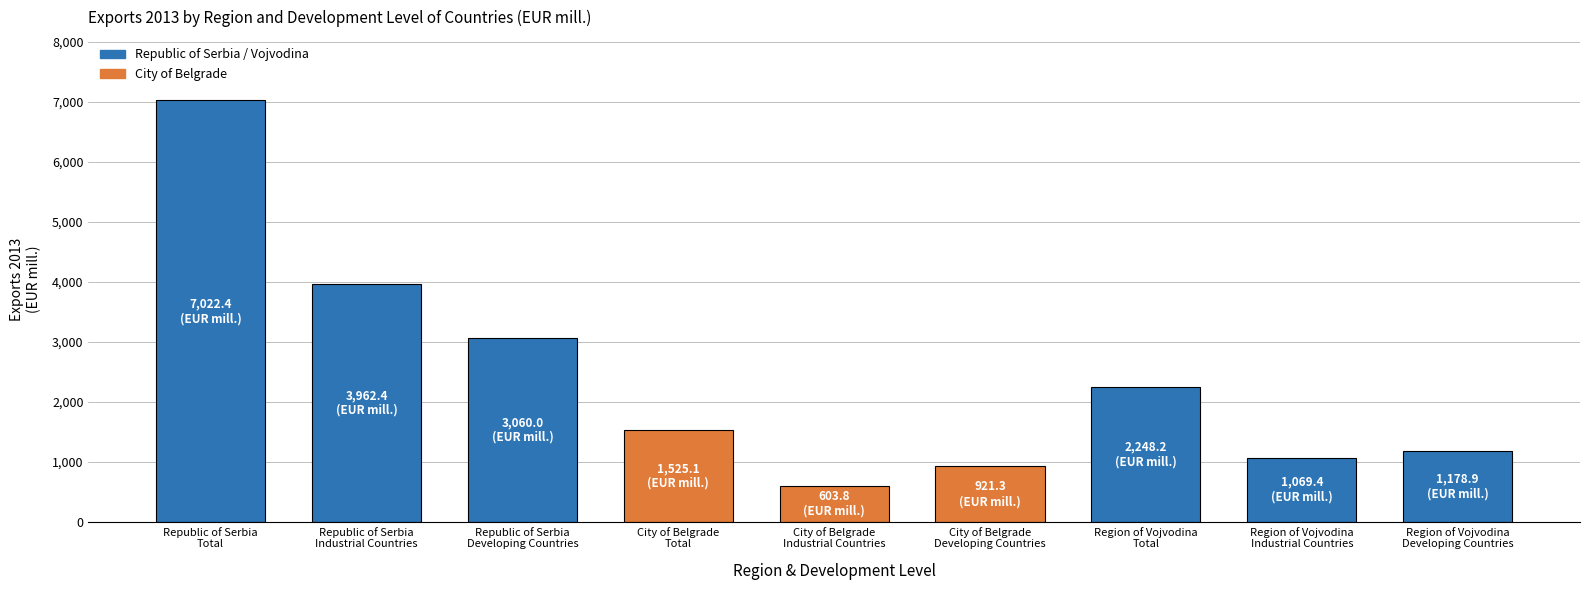

Rank the categories by value from lowest to highest.

City of Belgrade
Industrial Countries, City of Belgrade
Developing Countries, Region of Vojvodina
Industrial Countries, Region of Vojvodina
Developing Countries, City of Belgrade
Total, Region of Vojvodina
Total, Republic of Serbia
Developing Countries, Republic of Serbia
Industrial Countries, Republic of Serbia
Total